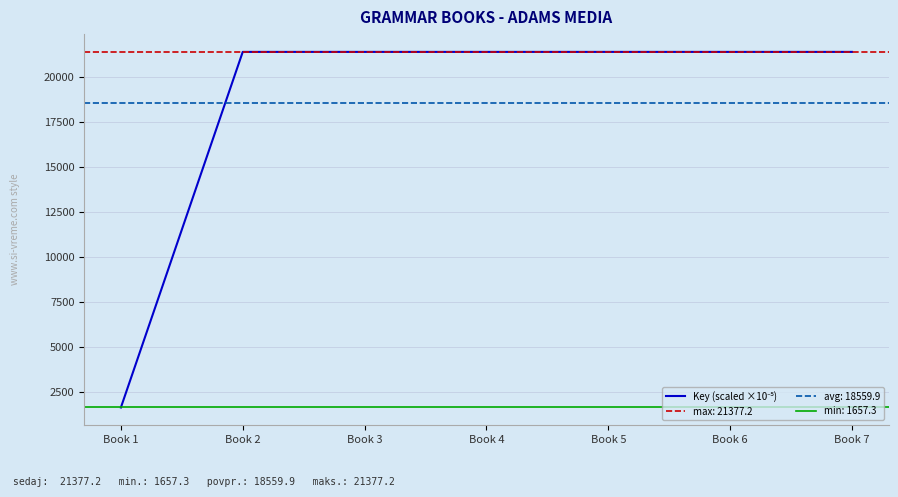

True or false: the data shows 4405.0 at Book 3.

False